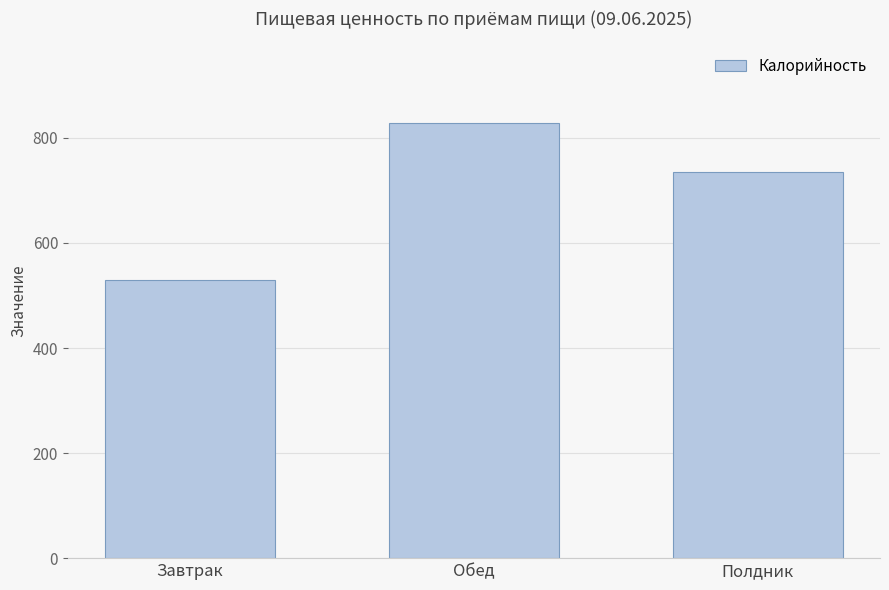

What is the label of the 1st bar from the left?

Завтрак